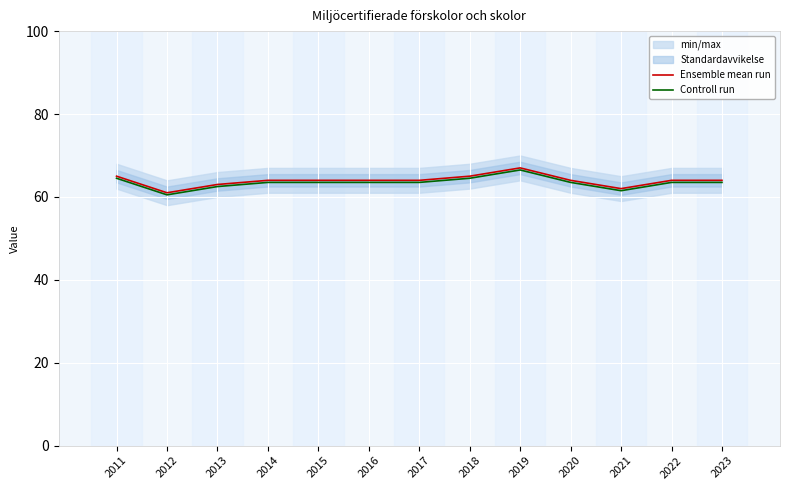

Is the value of Controll run at 2013 greater than the value of Ensemble mean run at 2011?

No